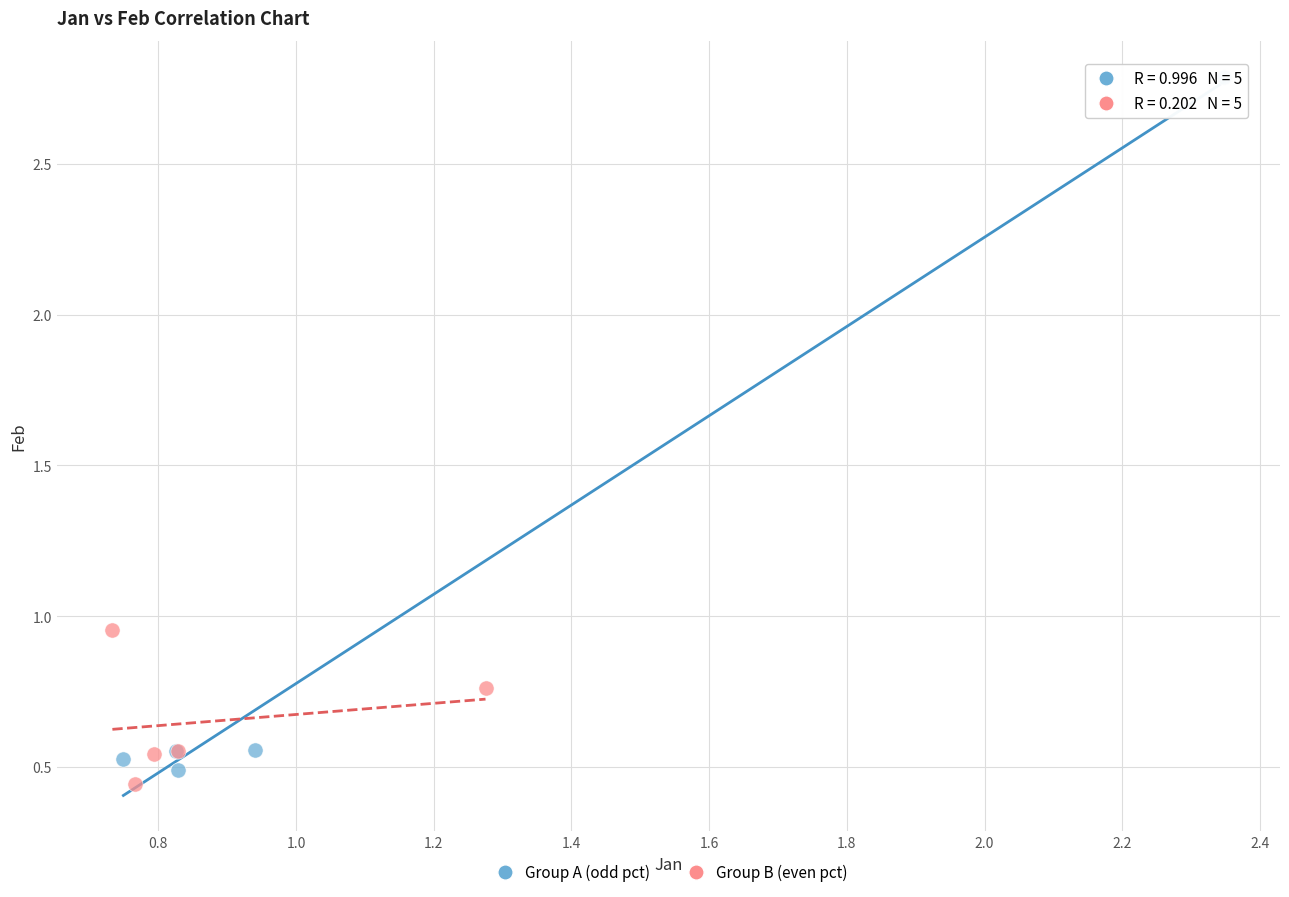

Which series has the widest spread of Y values?

Group A (odd pct)